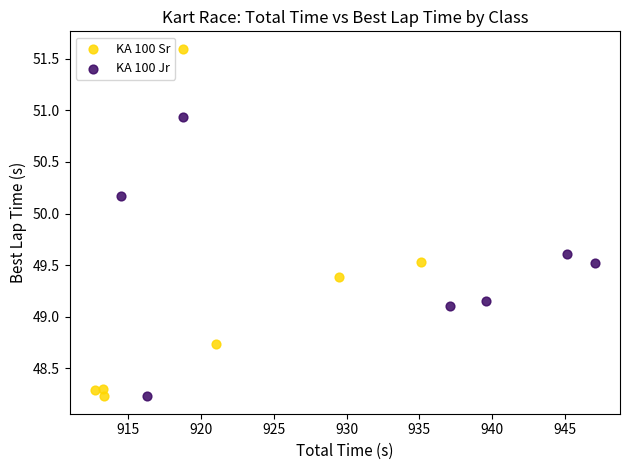

Which series has the widest spread of Y values?

KA 100 Sr